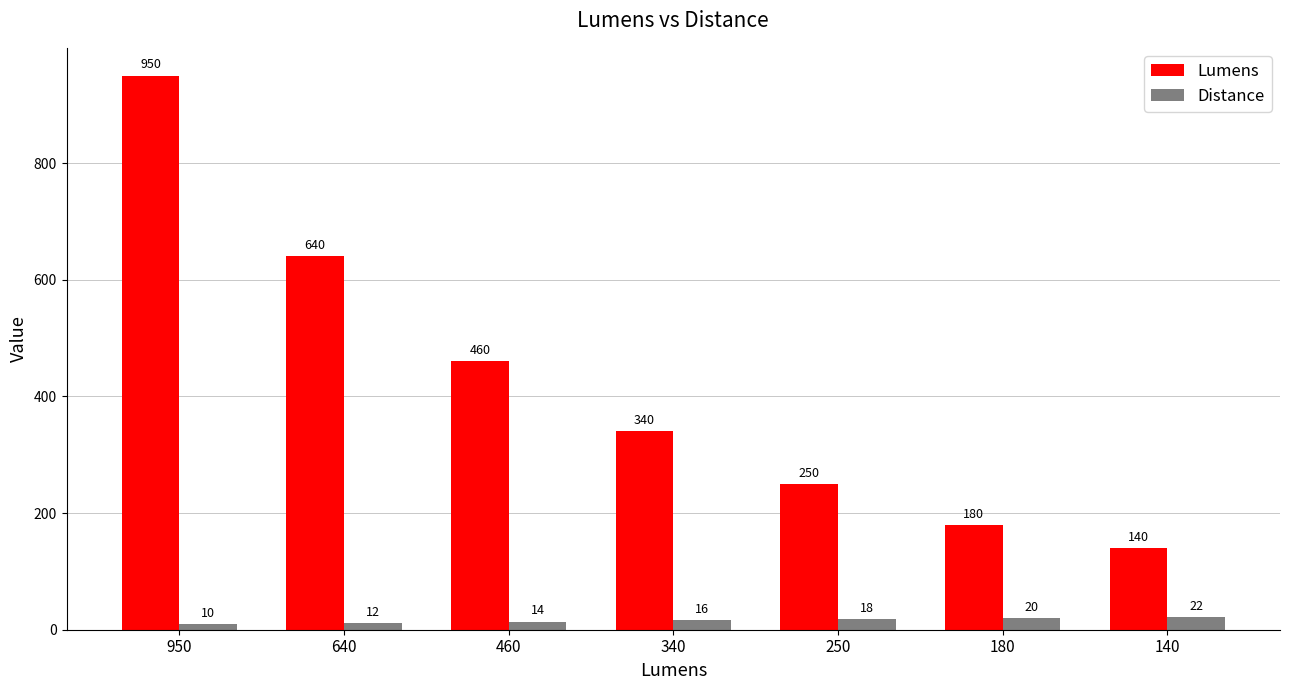

What is the minimum value shown in the chart?

10